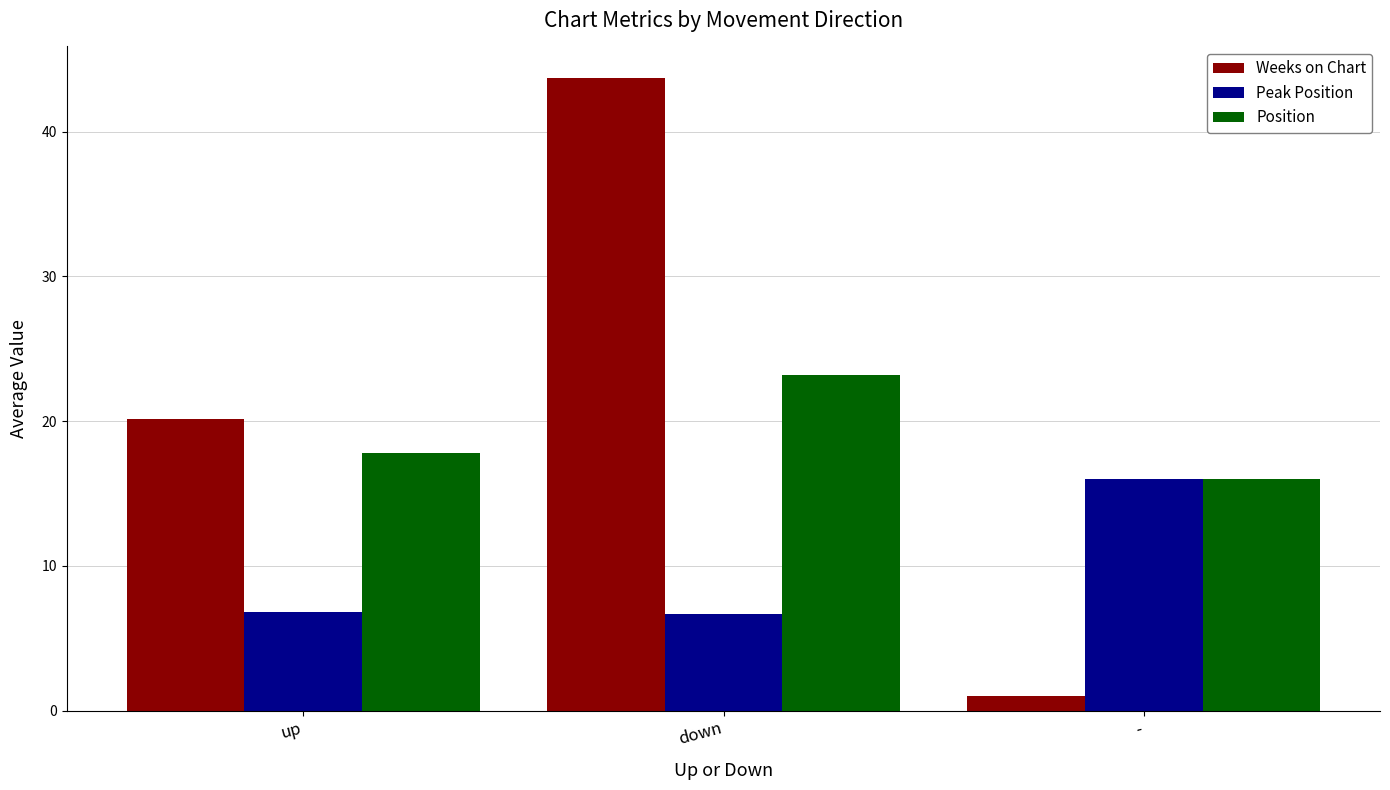

What is the sum of all Peak Position values?

29.5